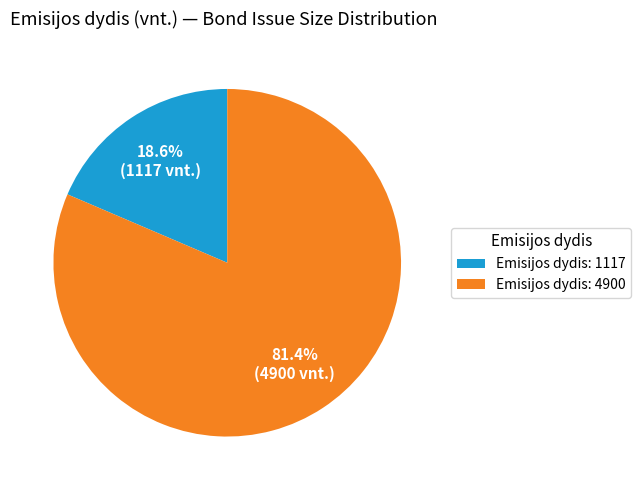

Is there a majority slice in this chart?

Yes